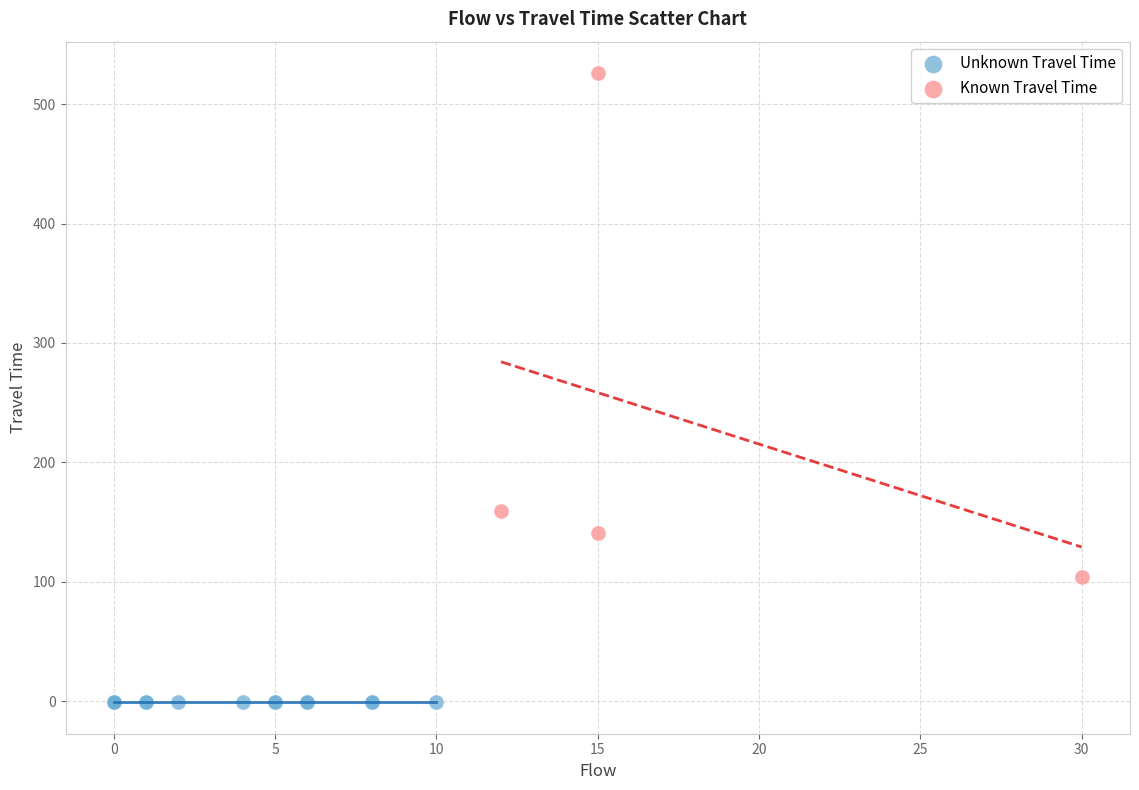

Which series reaches the maximum Y coordinate?

Known Travel Time